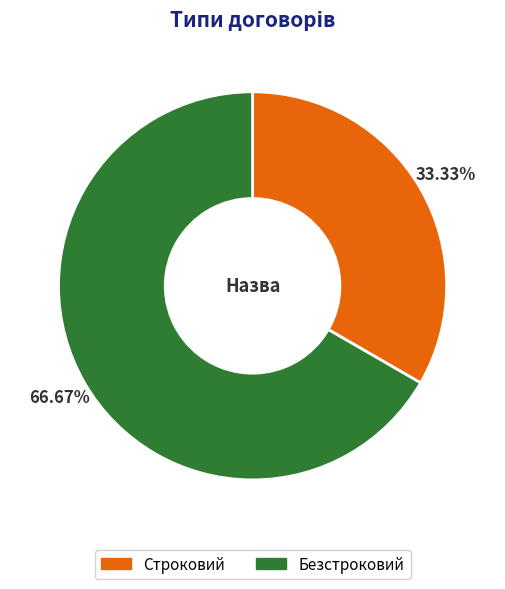

Count the number of slices in the pie.

2